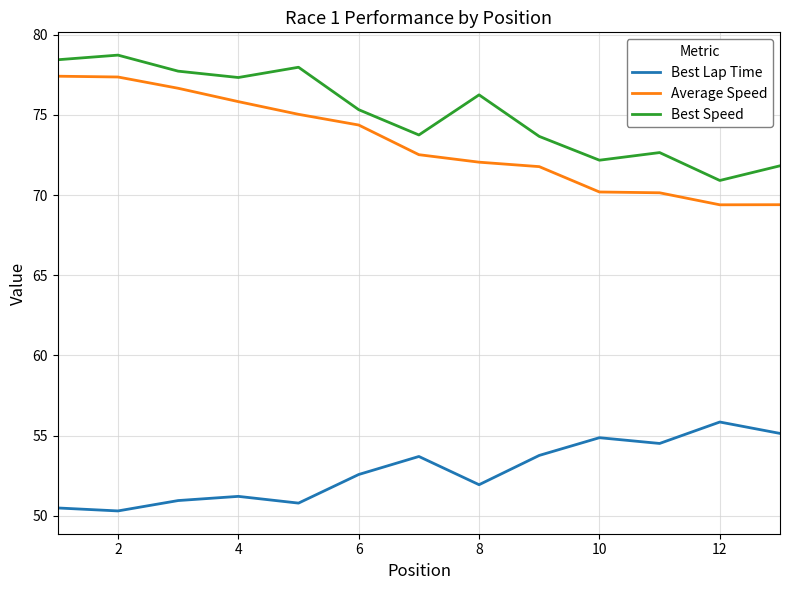

How many lines are shown in the chart?

3